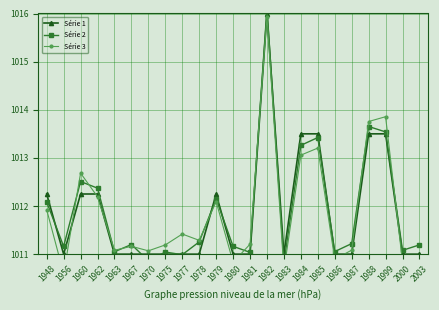

Rank the series at 1986 from highest to lowest value.

Série 2, Série 1, Série 3